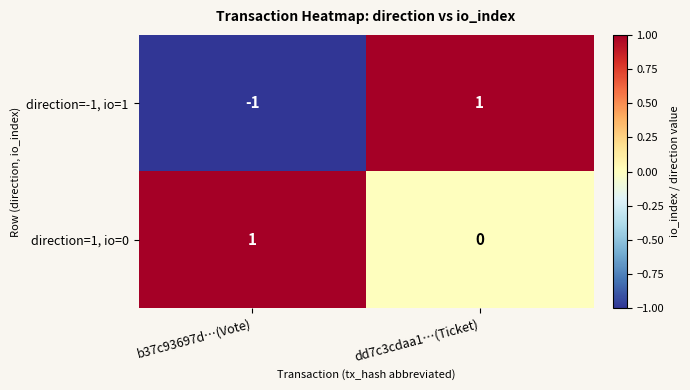

Which category has the lowest value across all series?

b37c93697d…(Vote)